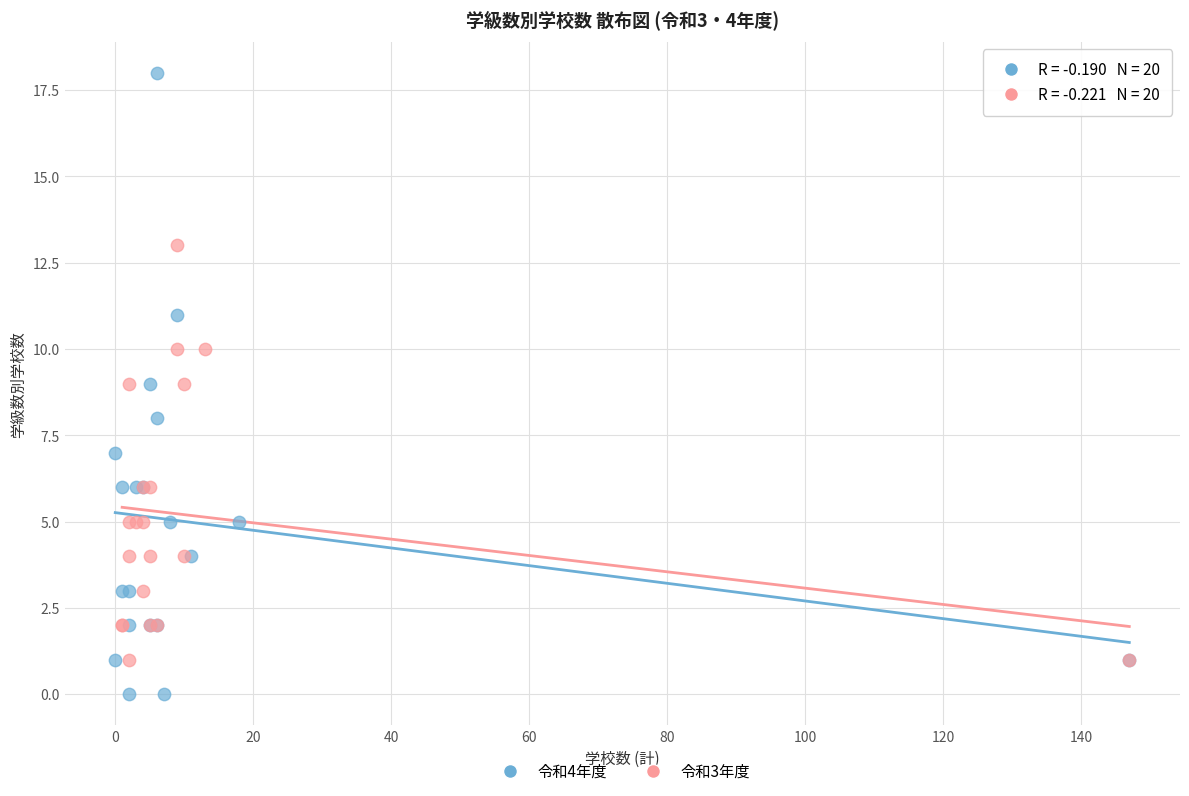

Which series has the widest spread of Y values?

令和4年度